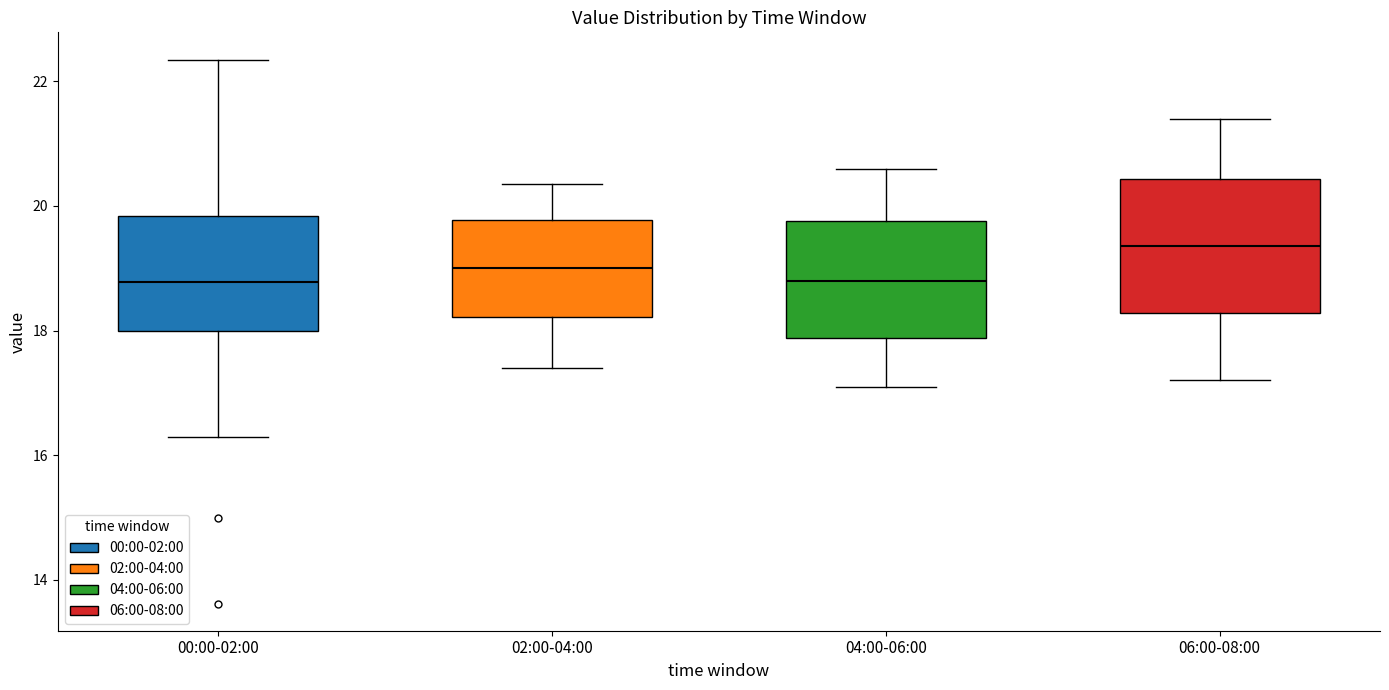

Reading left to right, transcribe this box plot: for each box, give where its median line is, the range the box spans, and where its two whiskers end, as read against the y-axis. The values are not printed on the chart, so give them approximately, as read against the axis.

00:00-02:00: median 18.8, box 18.0 to 19.8, whiskers 16.4 to 22.4
02:00-04:00: median 19.0, box 18.2 to 19.8, whiskers 17.4 to 20.4
04:00-06:00: median 18.8, box 17.8 to 19.8, whiskers 17.2 to 20.6
06:00-08:00: median 19.4, box 18.2 to 20.4, whiskers 17.2 to 21.4